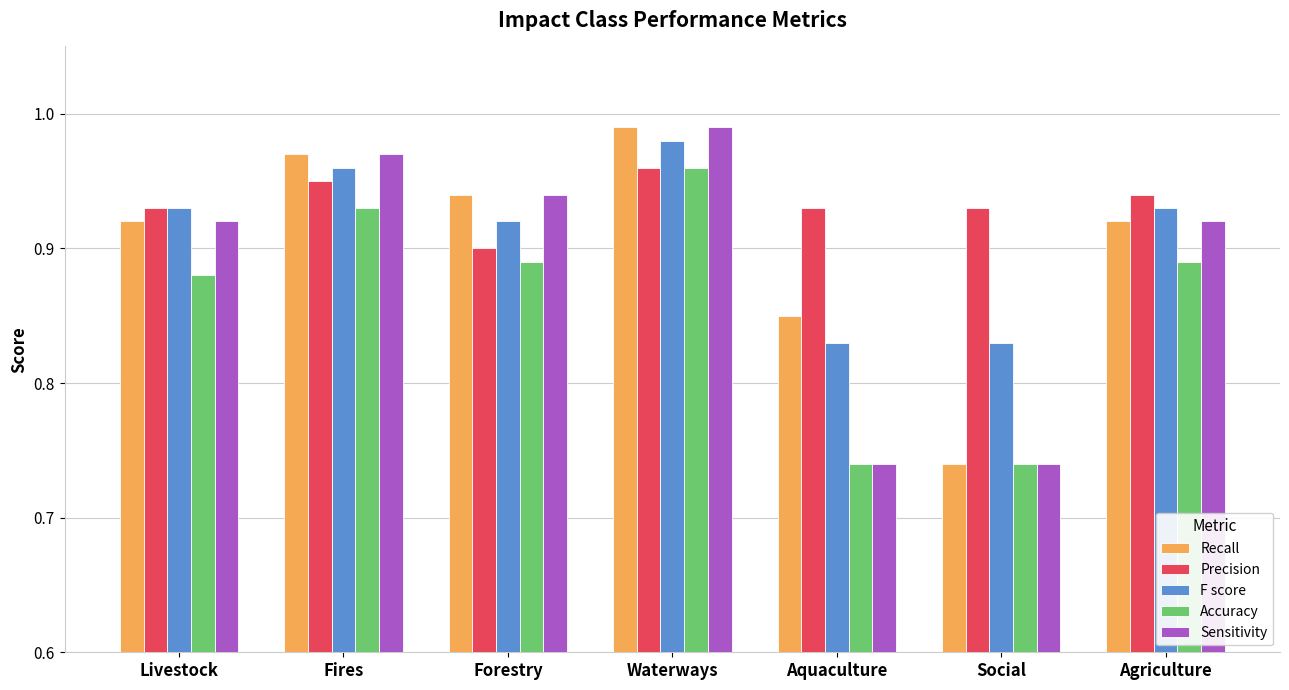

What is the label of the 3rd bar from the left?

Forestry